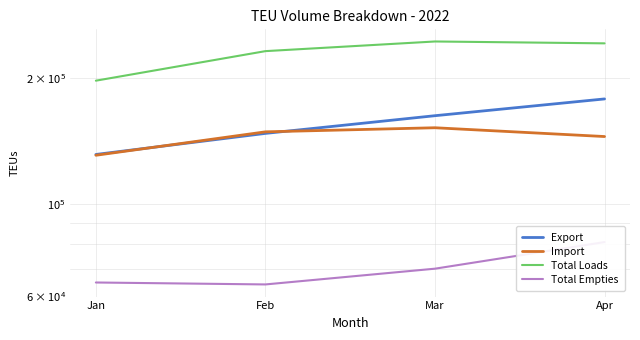

Is it true that Total Loads equals 244735.0 at Mar?

True